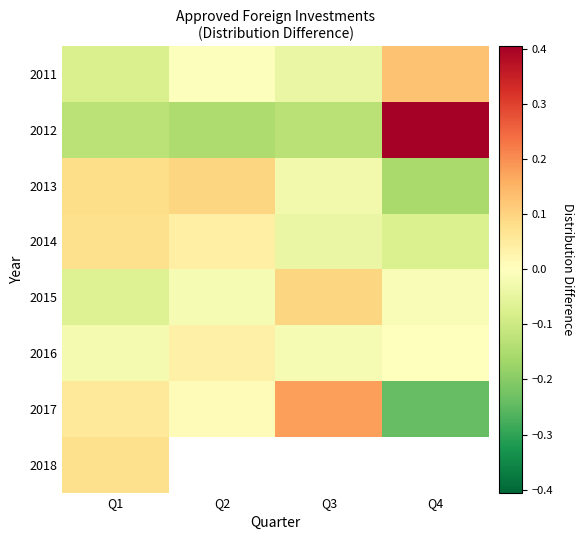

How many values in the 2012 series exceed 0?

1